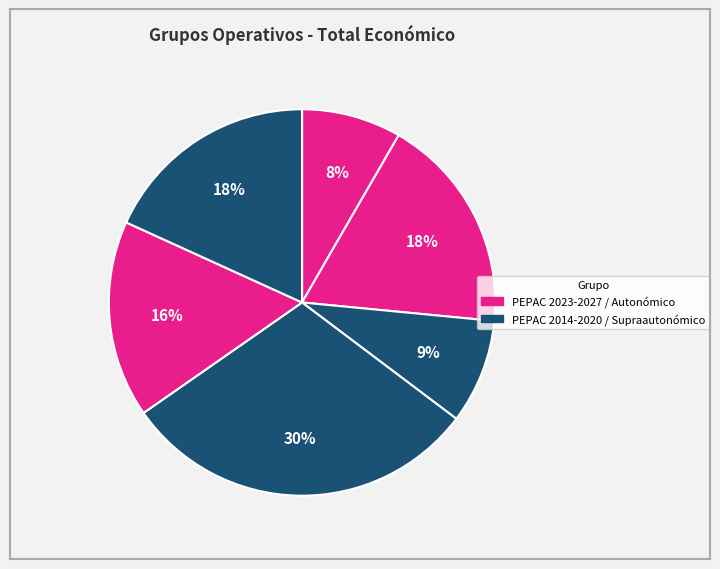

Is there a majority slice in this chart?

No